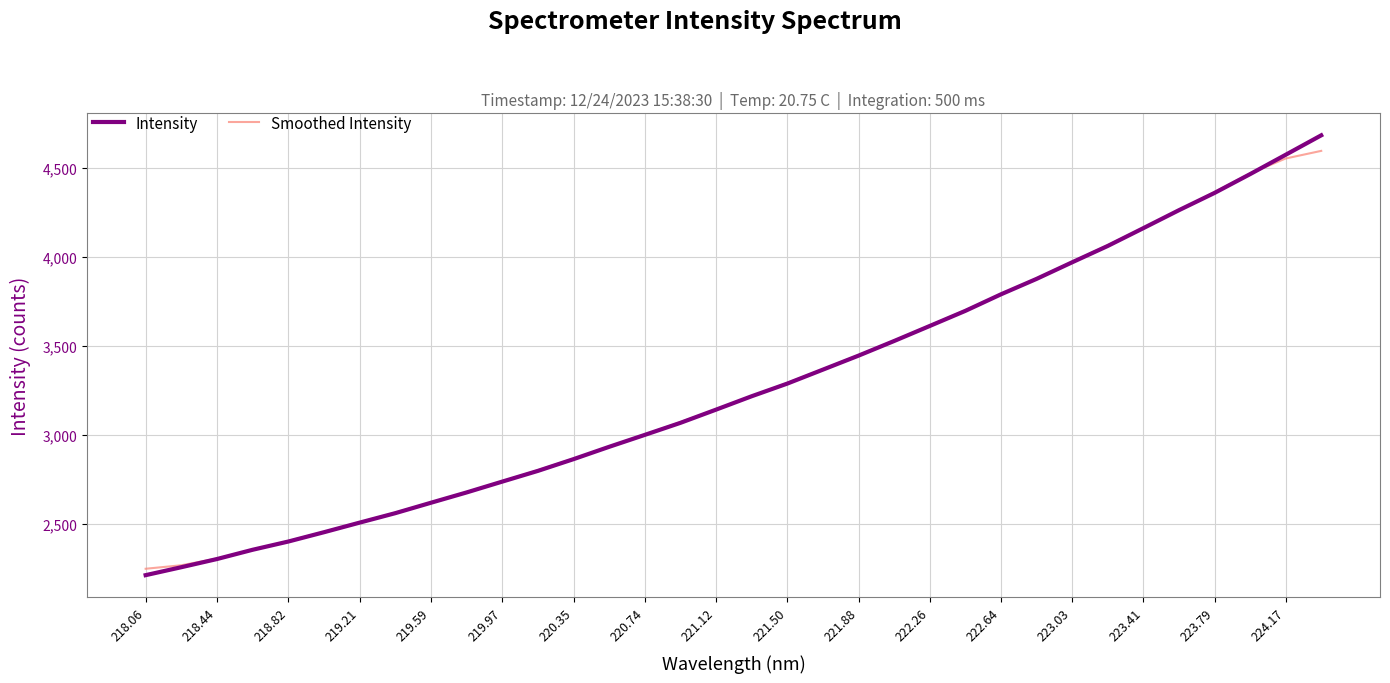

What is the minimum value shown in the chart?

2209.8